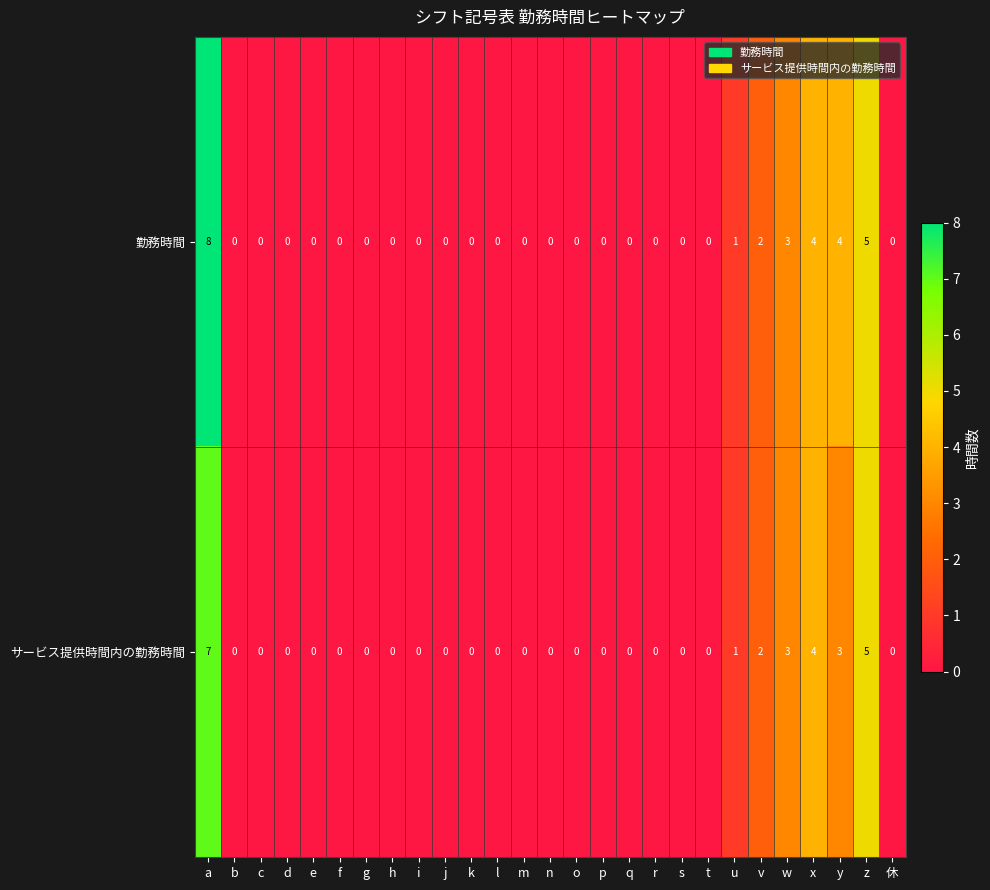

Rank the series by their average value, from highest to lowest.

勤務時間, サービス提供時間内の勤務時間